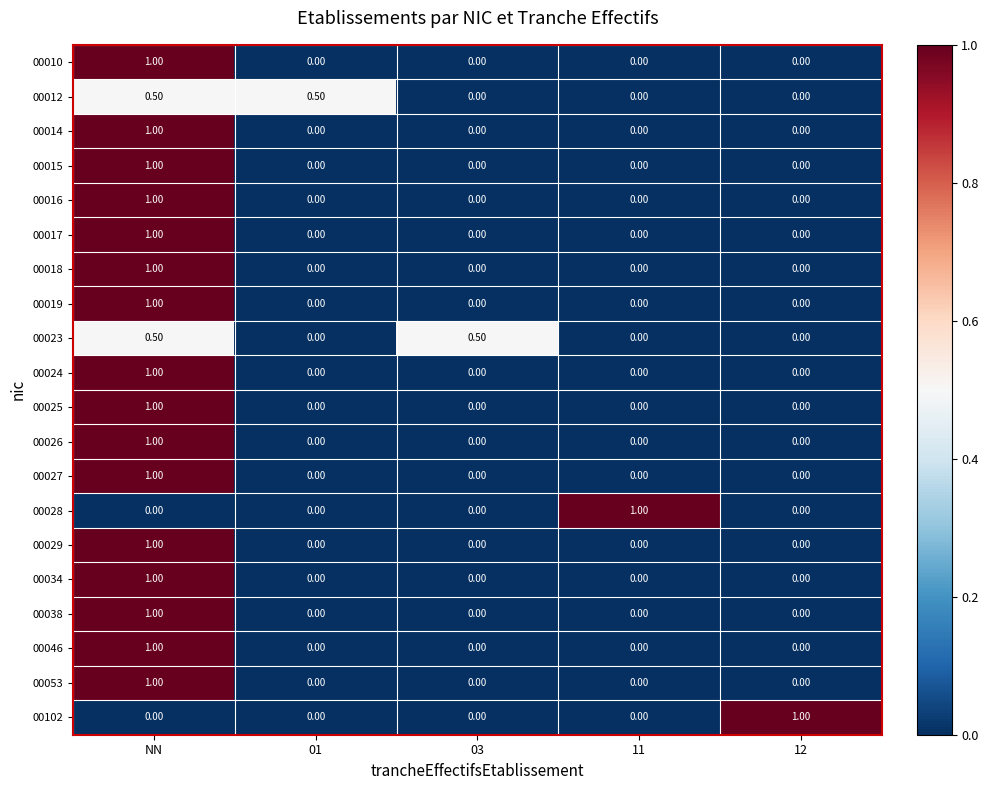

How many categories are shown in the chart?

5